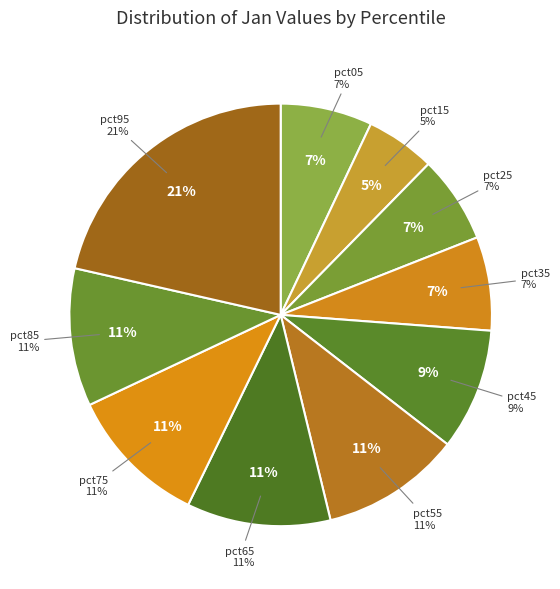

How much of the chart is everything except pct45?

90.7%